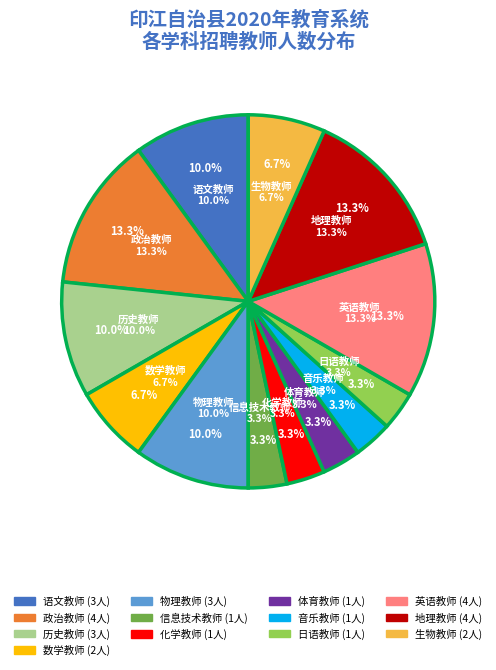

Which category has the biggest portion of the pie?

地理教师